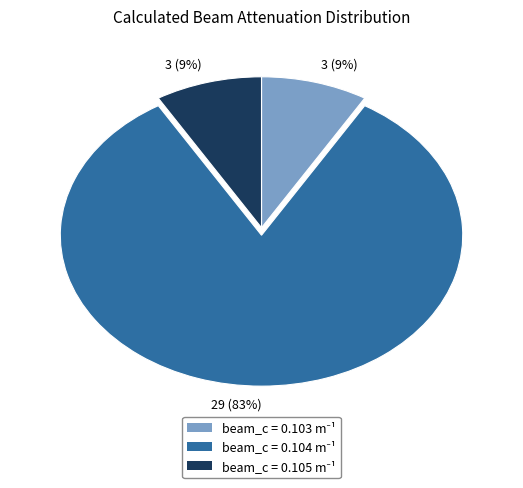

To the nearest percent, what is the average slice percentage?

33%